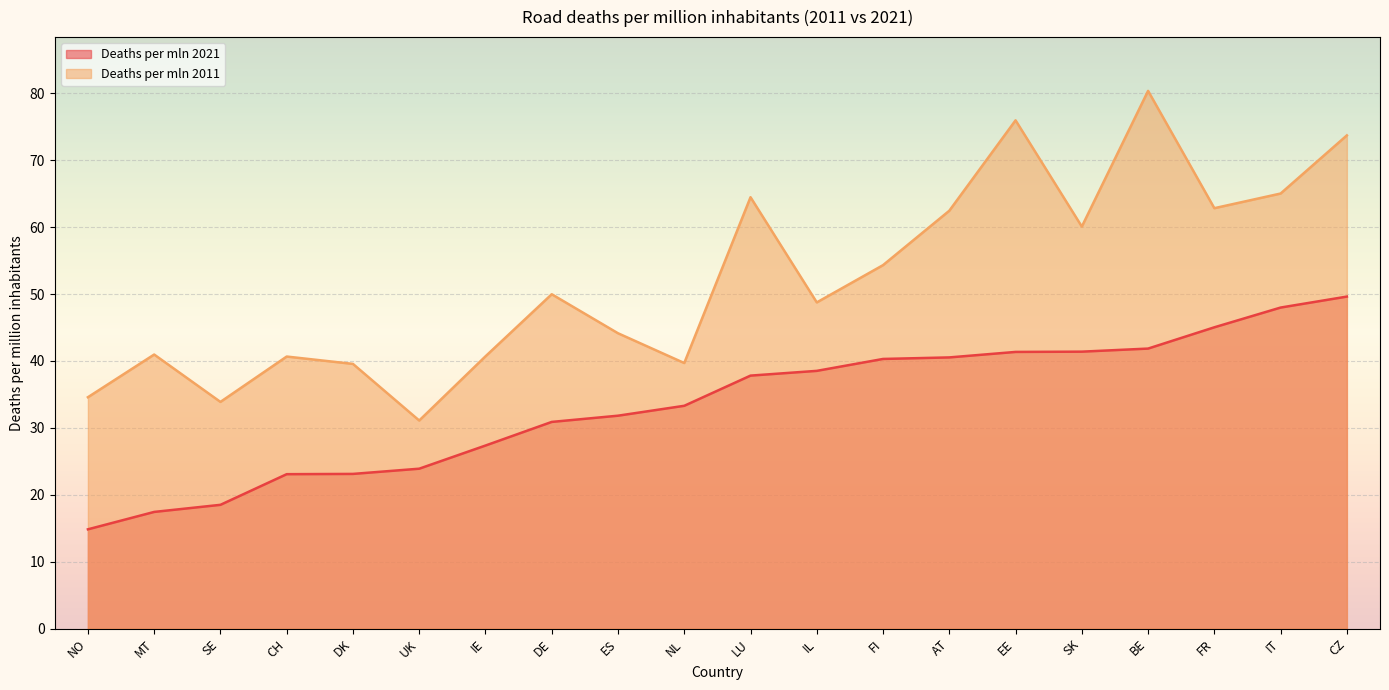

Which series changed the most between EE and BE?

Deaths per mln 2011